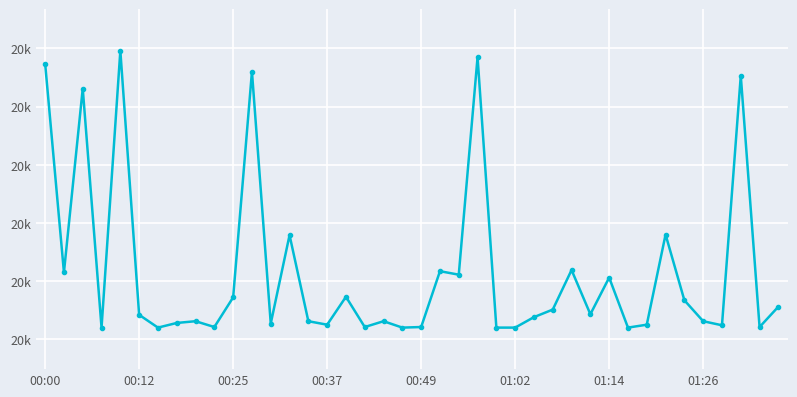

Reading left to right, what are all the values shown in this chart?

20374	20015	20331	19920	20396	19942	19920	19928	19931	19921	19972	20360	19927	20079	19931	19925	19973	19921	19931	19920	19921	20017	20011	20385	19920	19920	19938	19951	20019	19943	20006	19920	19925	20080	19967	19931	19924	20353	19921	19956